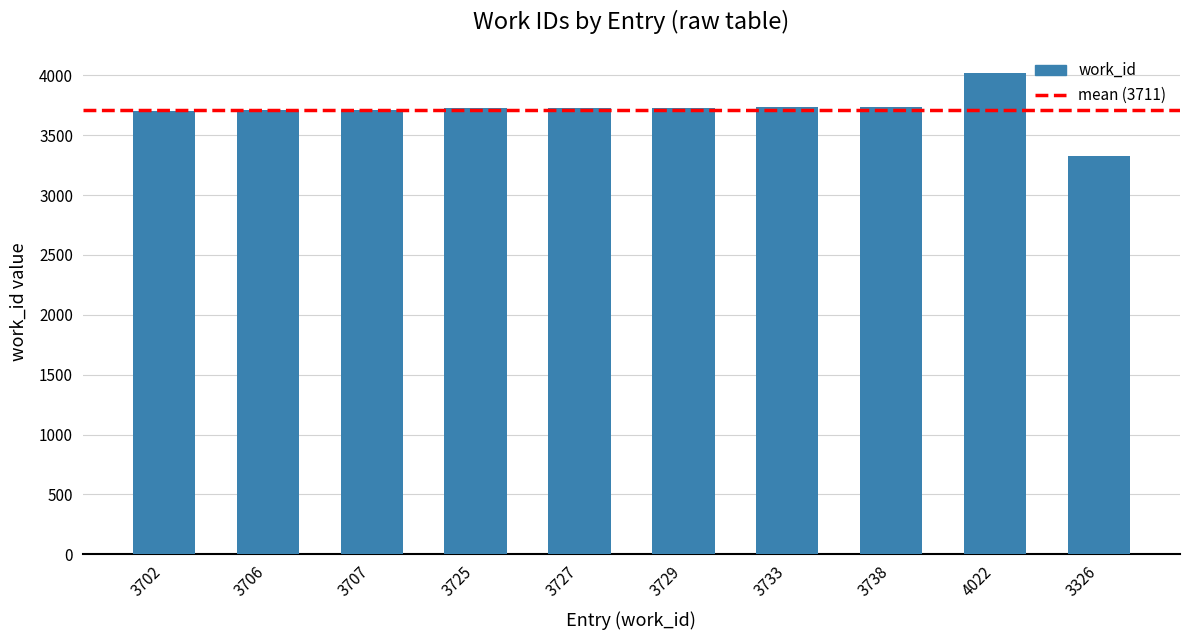

The value at 3707 is 1922. True or false?

False